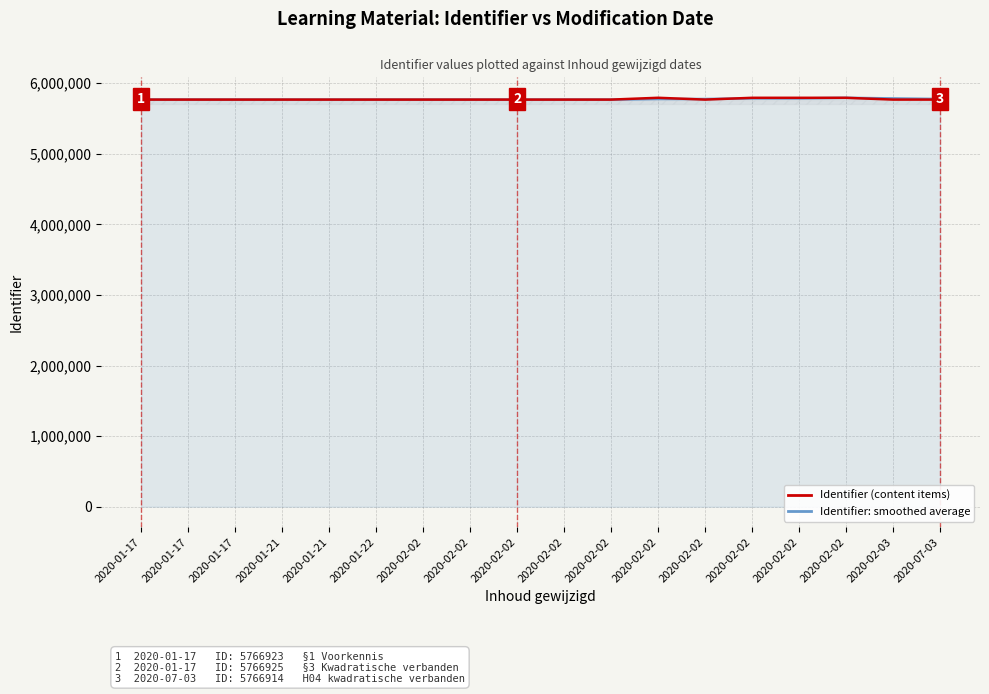

Which series has the largest total across all categories?

Identifier: smoothed average